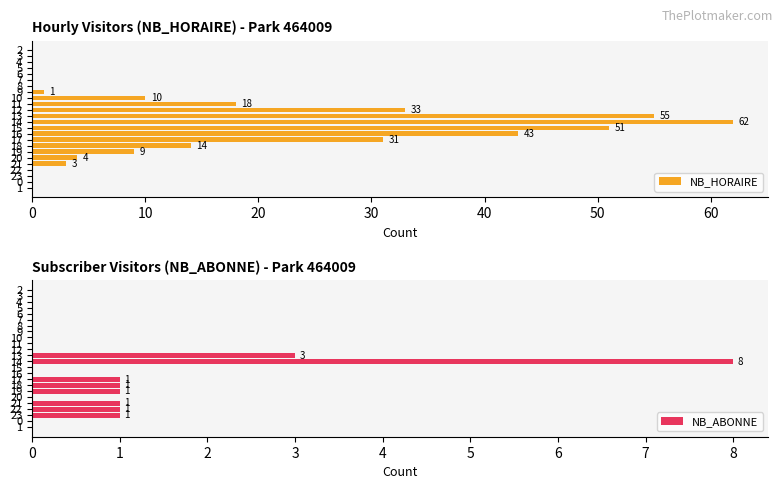

What are all the series names shown in the legend?

NB_HORAIRE, NB_ABONNE